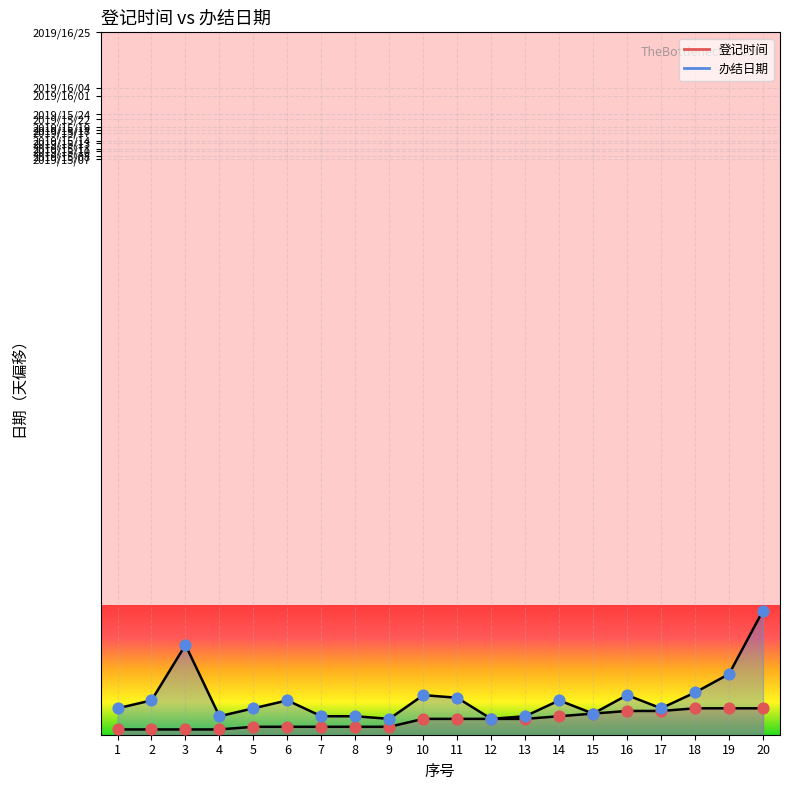

What is the change in value from 2 to 11?

+4